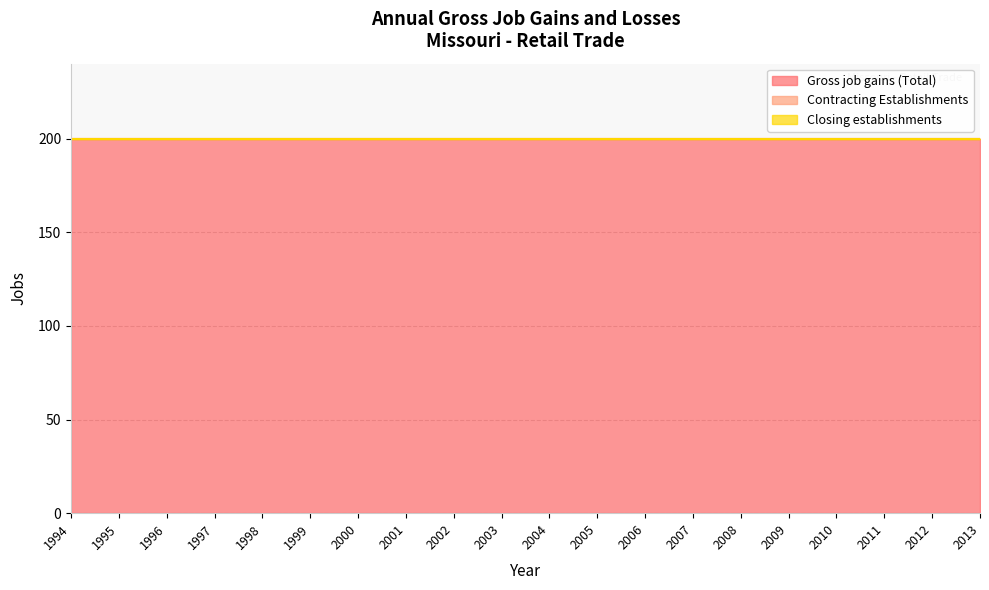

The value of Gross job gains (Total) at 2009 is 200. True or false?

True